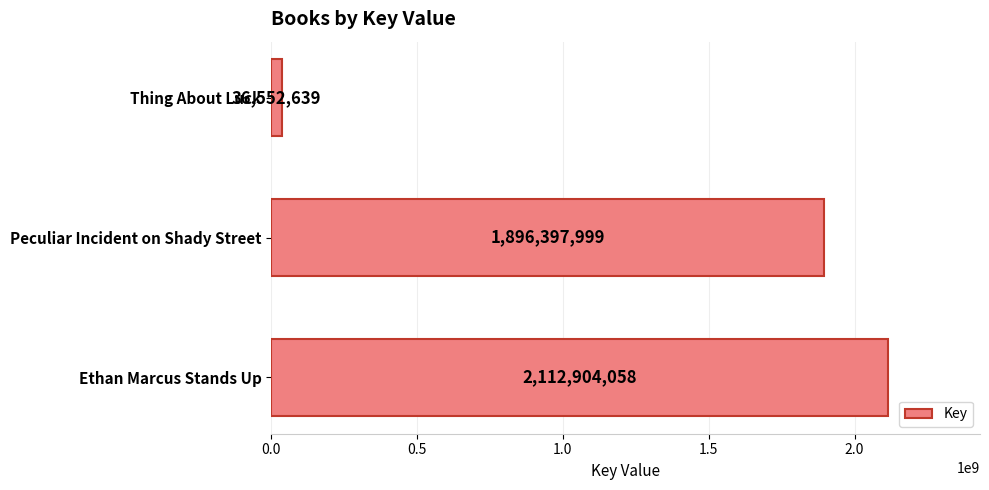

Does the chart contain any negative values?

No